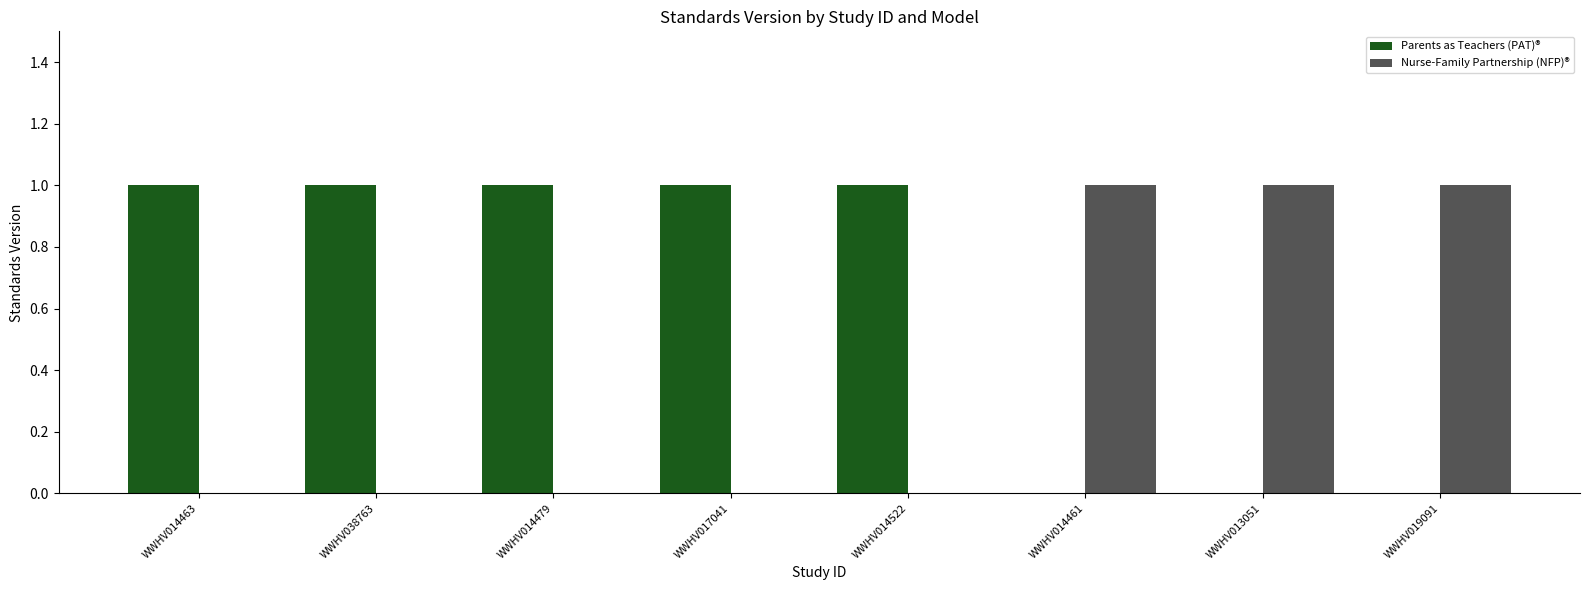

Is the value of Parents as Teachers (PAT)® at WWHV014479 greater than the value of Nurse-Family Partnership (NFP)® at WWHV014479?

Yes